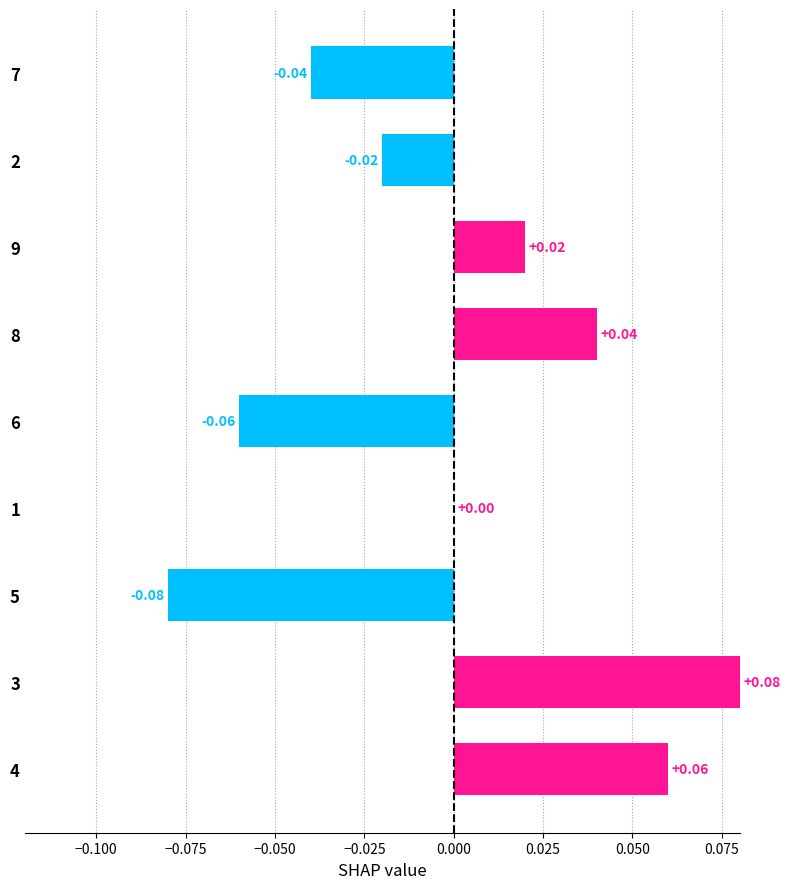

Between 7 and 5, which is larger?

7